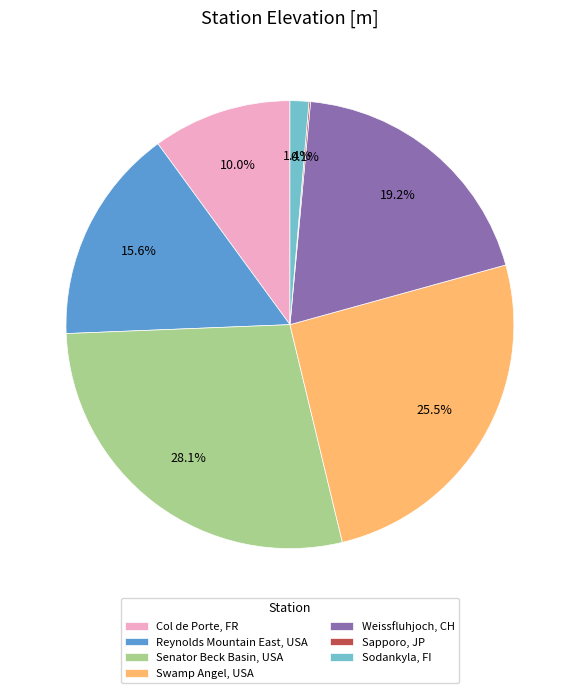

Between Swamp Angel, USA and Weissfluhjoch, CH, which is larger?

Swamp Angel, USA